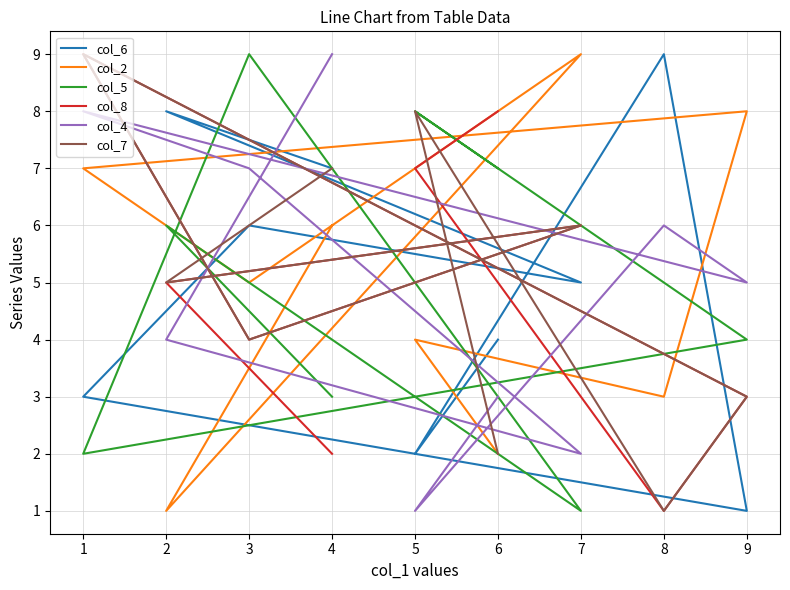

True or false: col_6 has a value of 2 at 4.

False